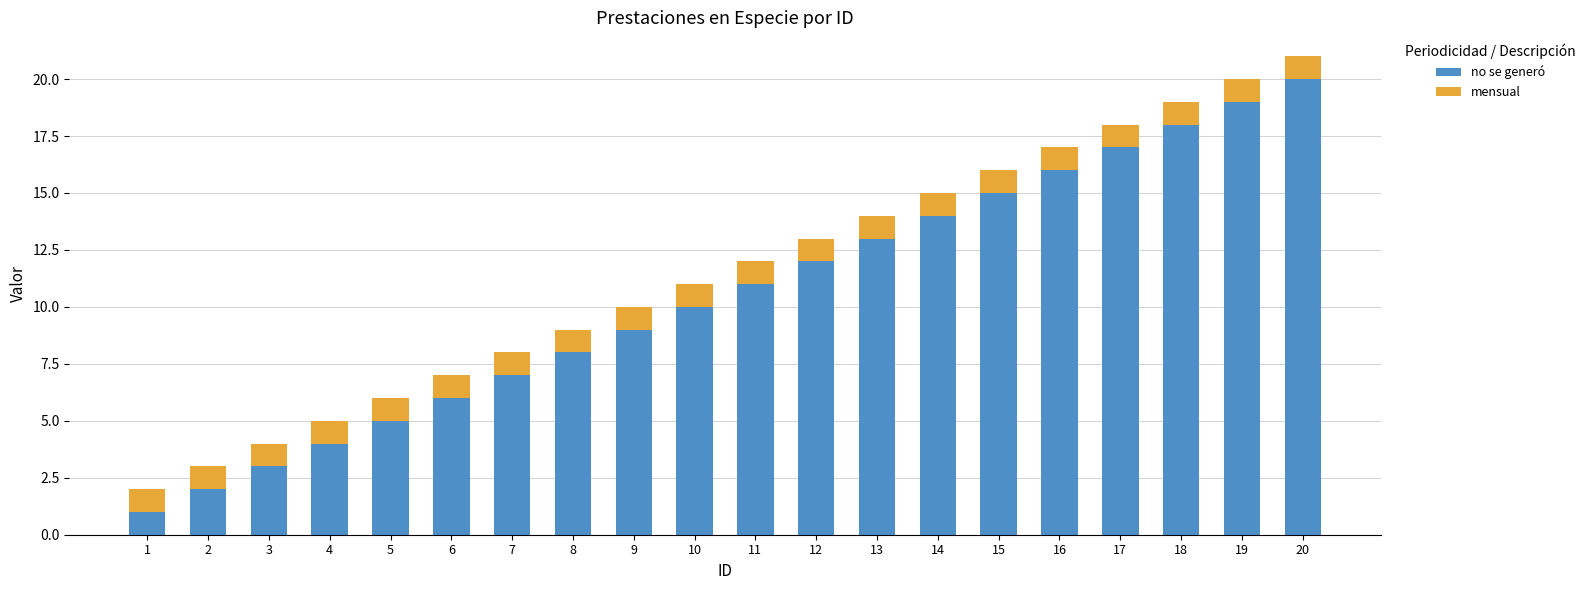

Which category has the highest value in the no se generó series?

20